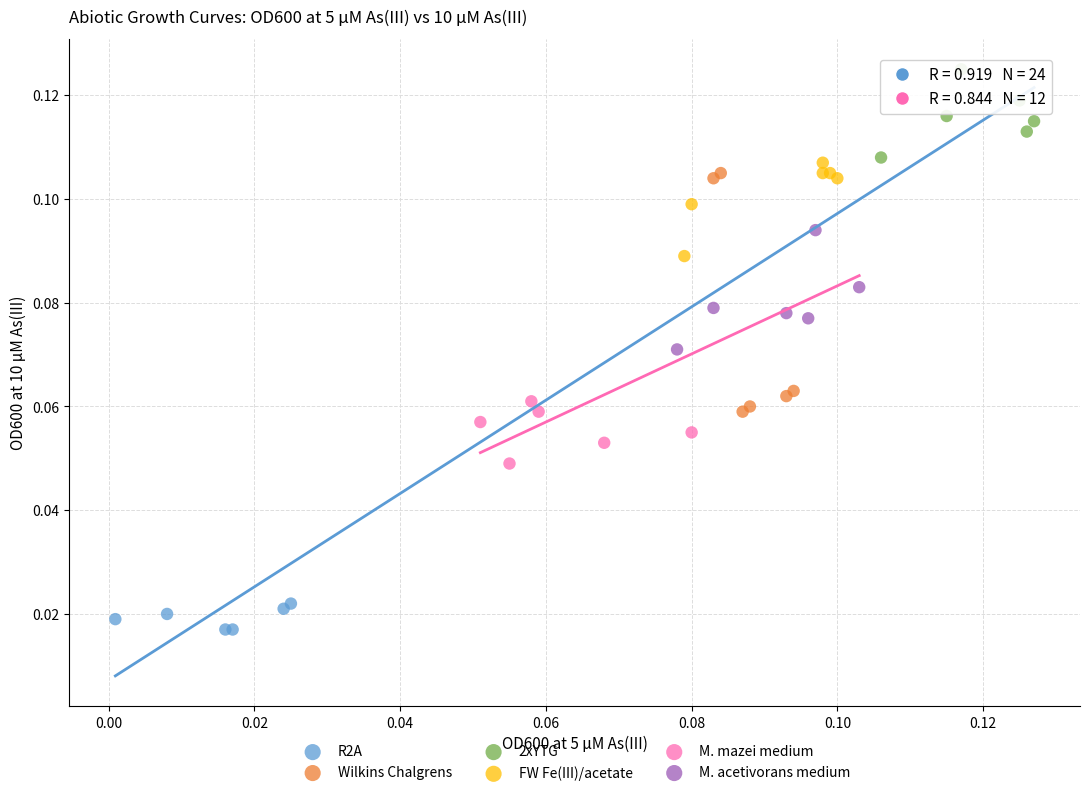

Which series contains the highest Y value?

2xYTG